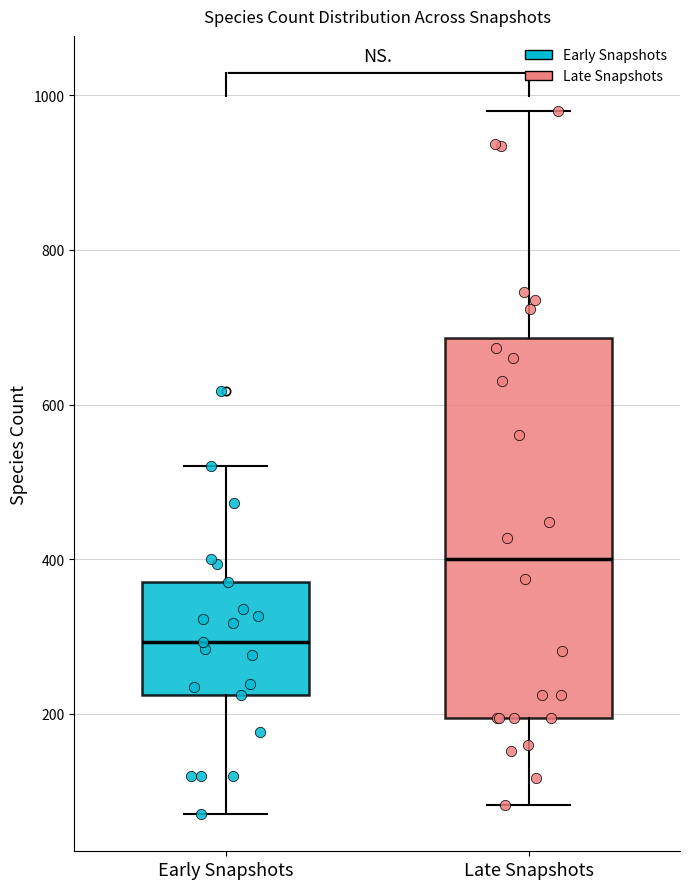

Comparing the boxes themselves (not the whiskers), which one is the tallest?

Late Snapshots